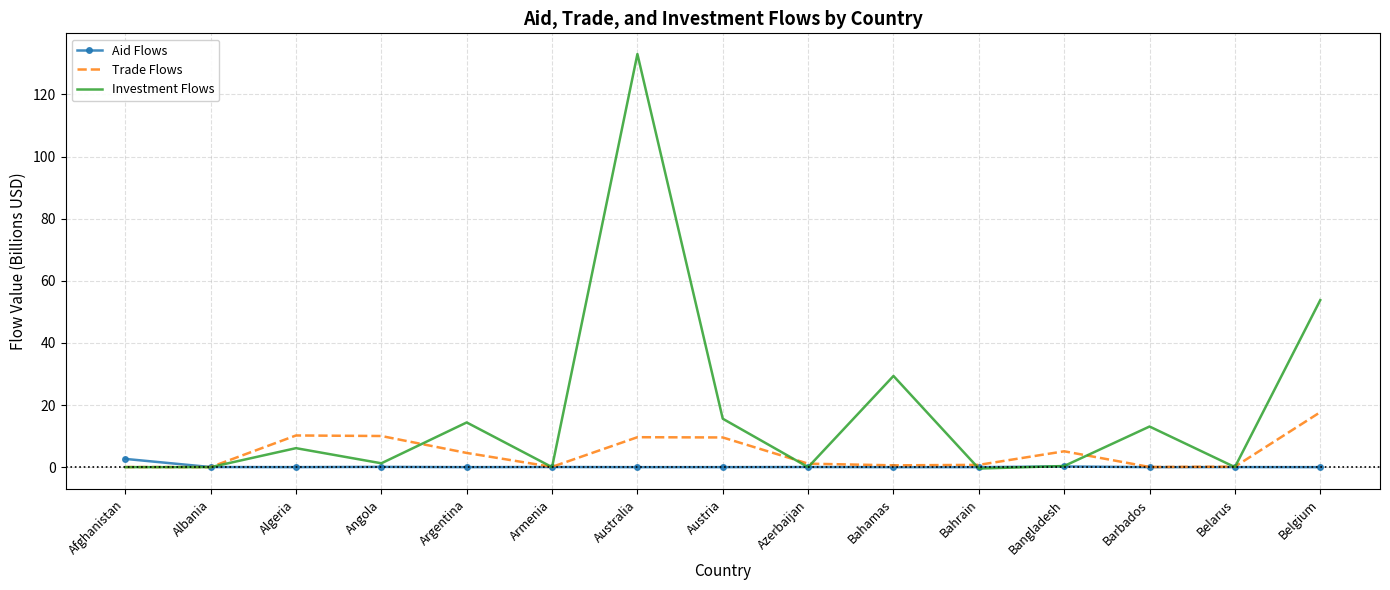

The Aid Flows series shows 0.0 at Australia. True or false?

True